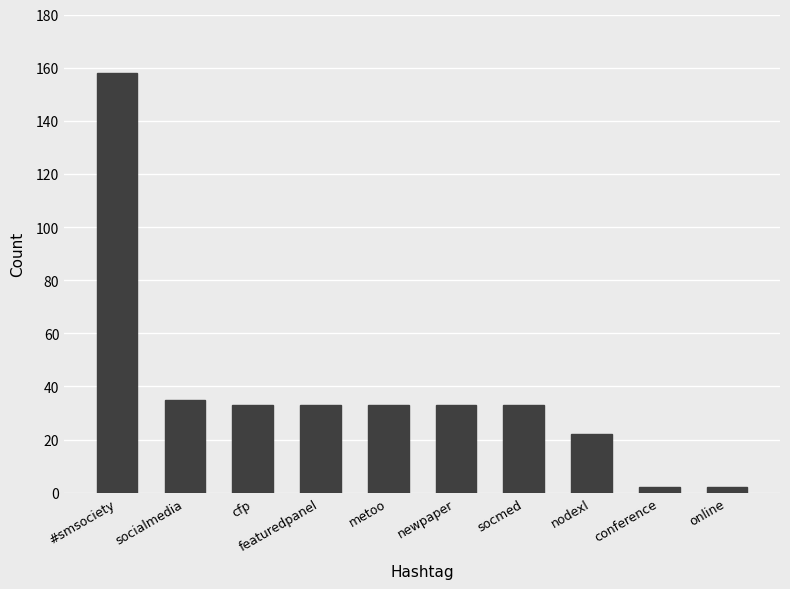

What is the label of the 8th bar from the right?

cfp